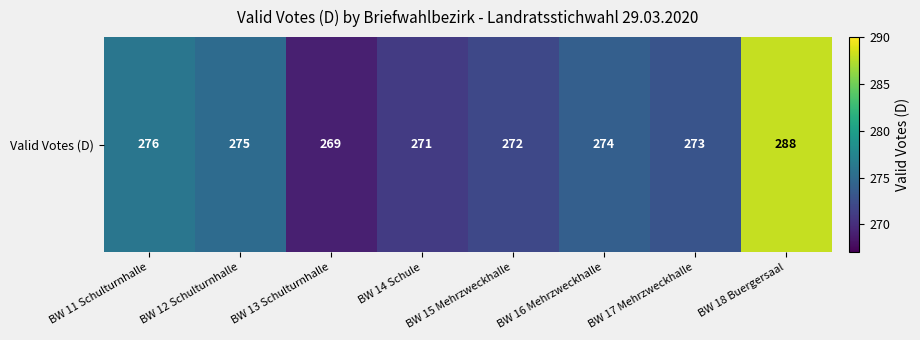

Is it true that the value at BW 11 Schulturnhalle is 396?

False